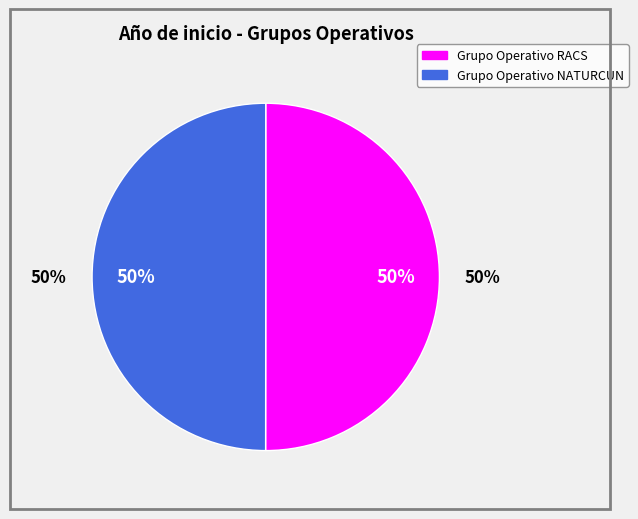

Do Grupo Operativo RACS and Grupo Operativo NATURCUN together represent more than half of the pie?

Yes